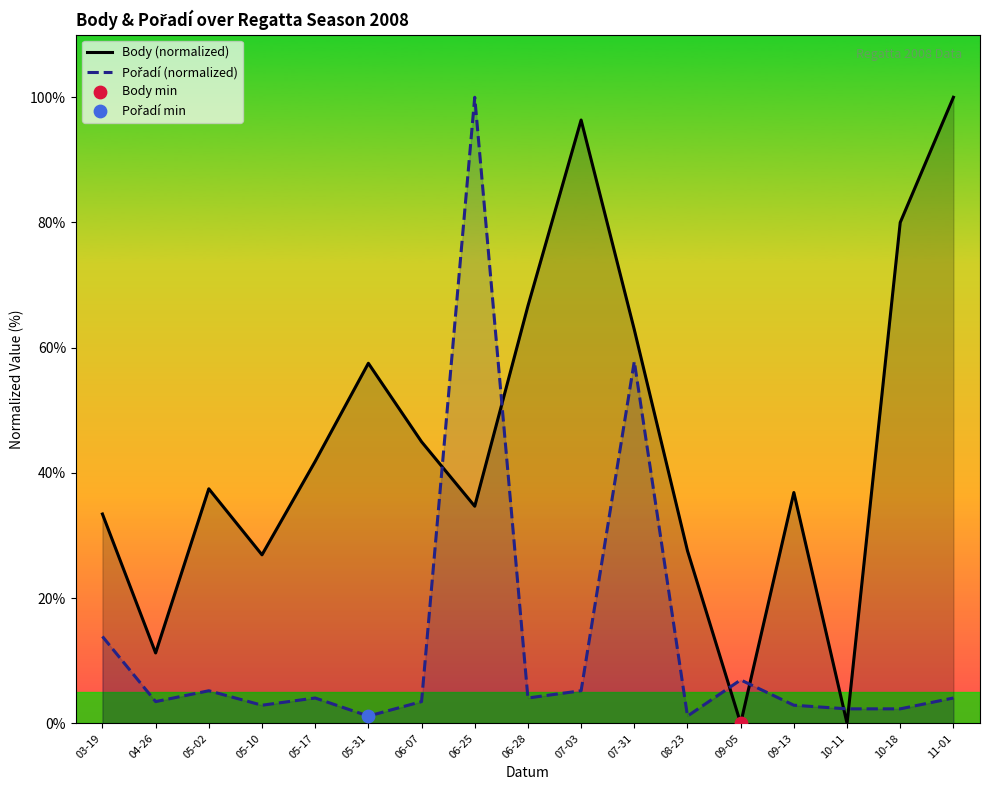

Which series has the largest total across all categories?

Body (normalized)